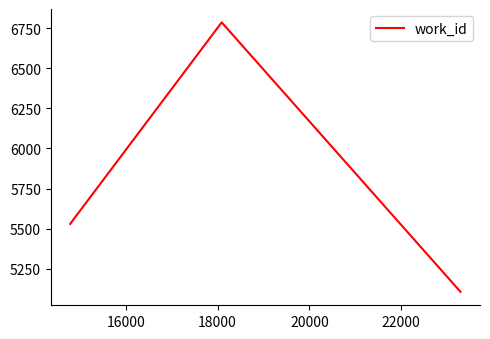

What is the difference between the maximum and second lowest values?

1255